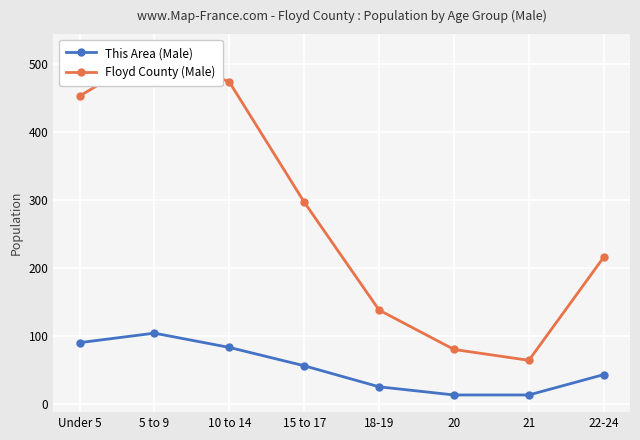

True or false: Floyd County (Male) has more than 2 points higher than both neighbors.

False